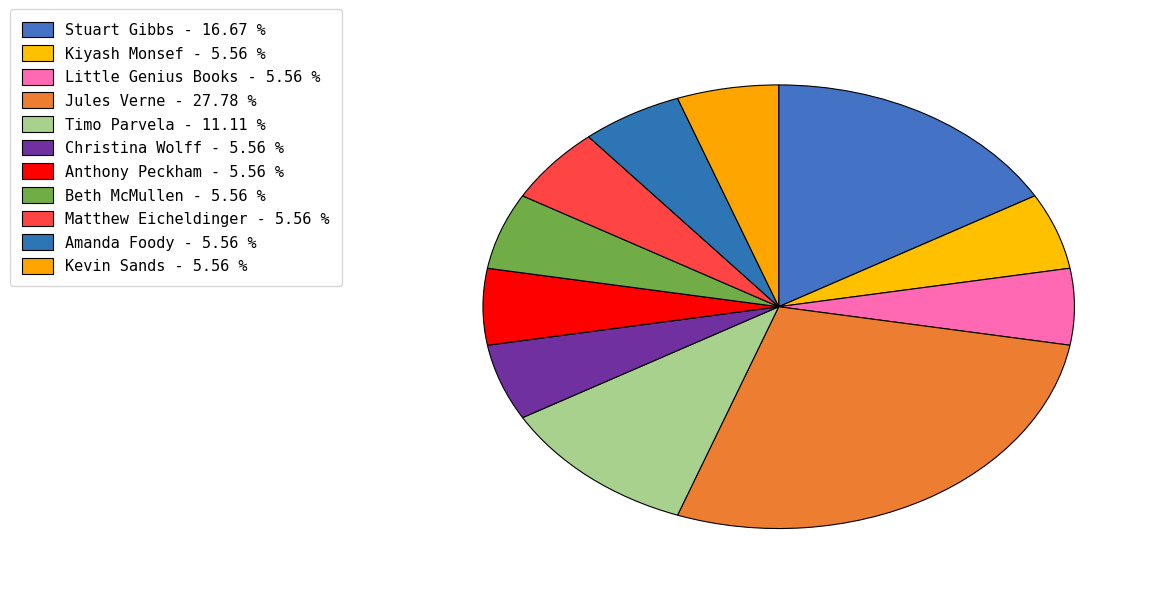

How many segments does this pie chart have?

11